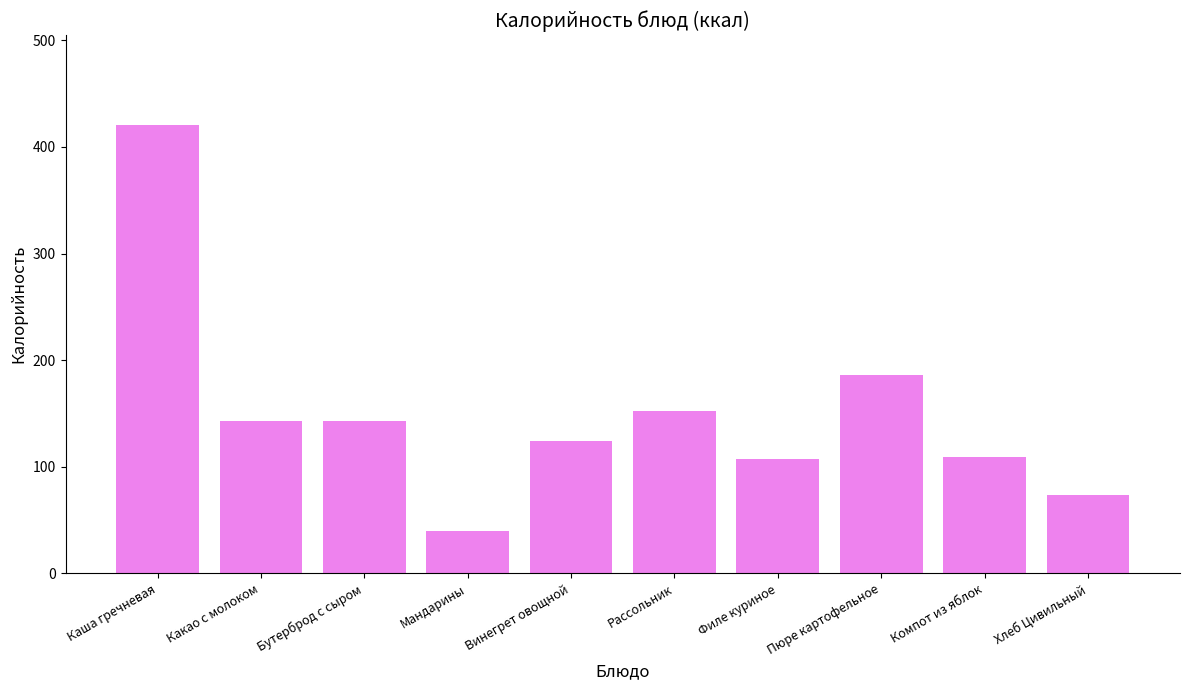

What is the difference between the values at Рассольник and Компот из яблок?

43.5